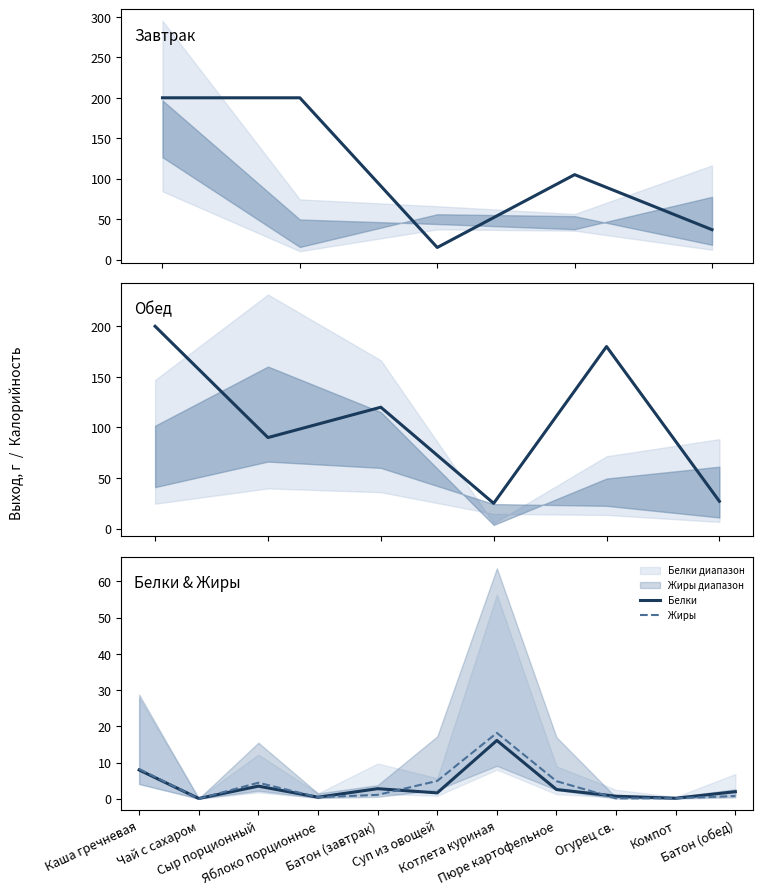

At which category does Жиры reach its first local peak?

Сыр порционный